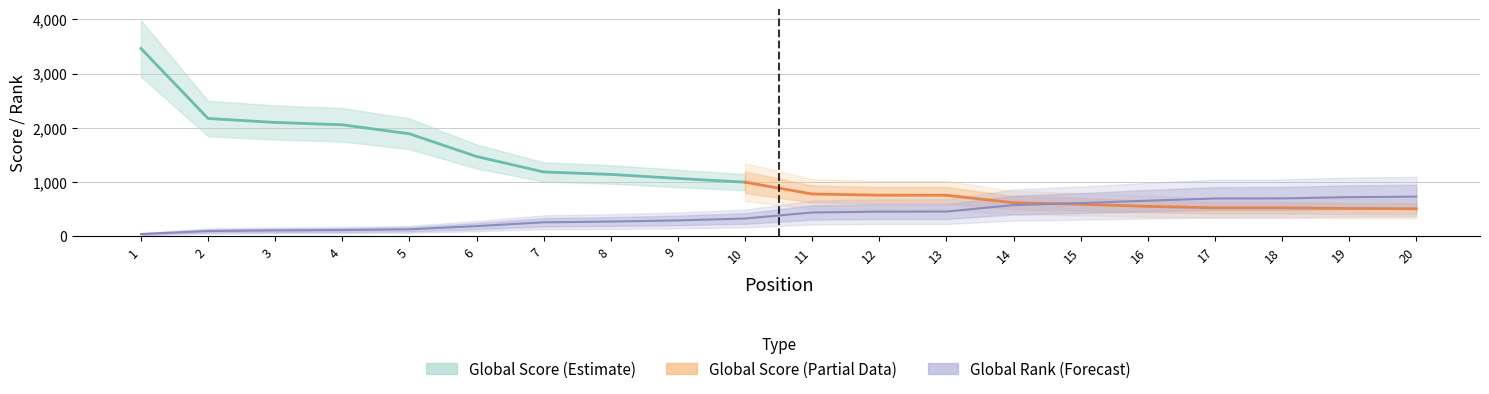

Is it true that the value at 7 is 390?

False